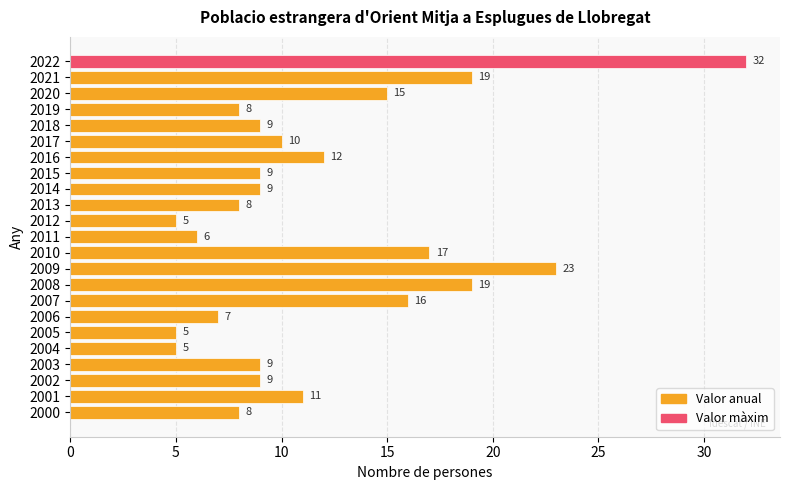

What is the value of the 18th bar from the top?

5